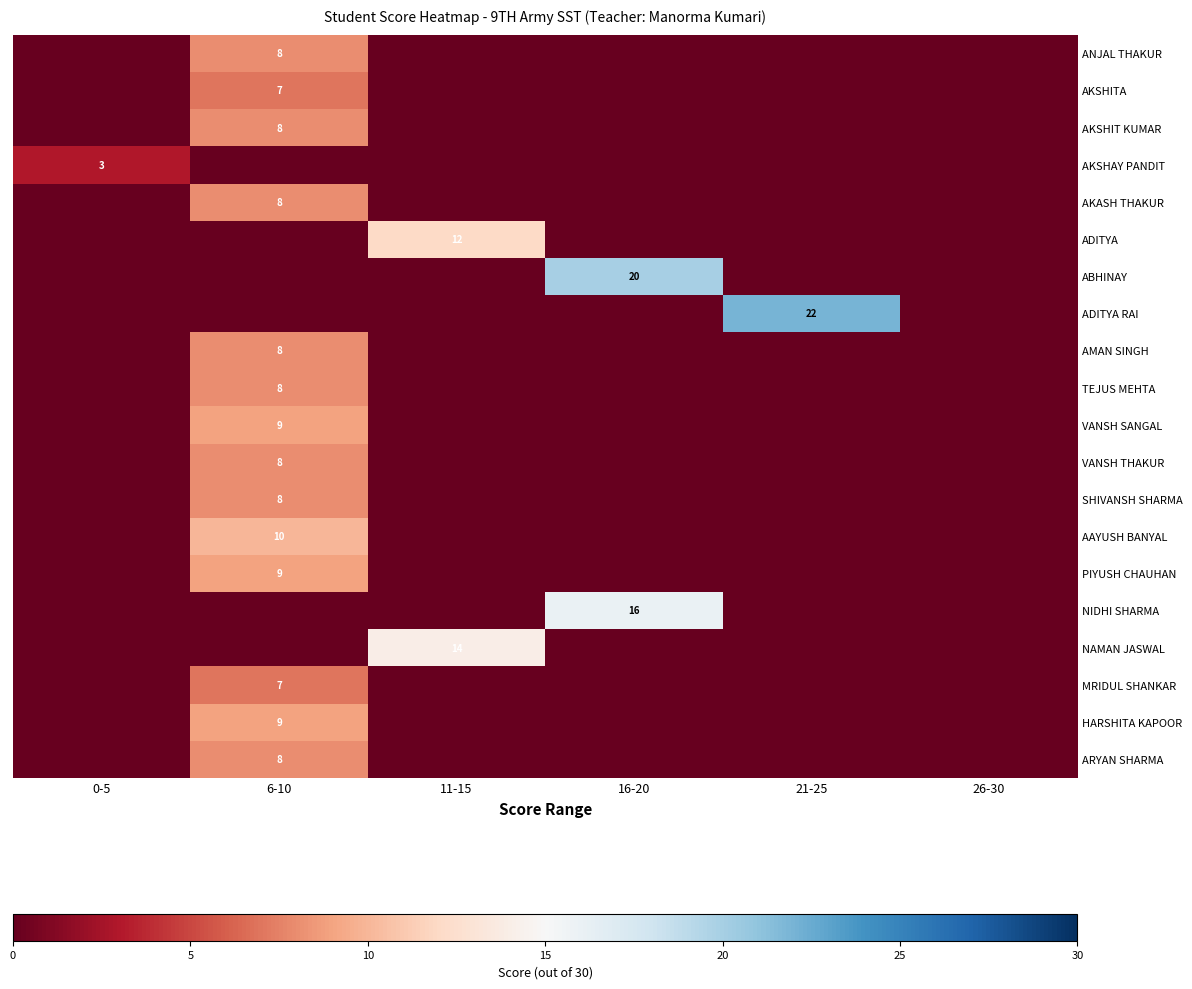

At 16-20, list the series in order from smallest to largest.

ANJAL THAKUR, AKSHITA, AKSHIT KUMAR, AKSHAY PANDIT, AKASH THAKUR, ADITYA, ADITYA RAI, AMAN SINGH, TEJUS MEHTA, VANSH SANGAL, VANSH THAKUR, SHIVANSH SHARMA, AAYUSH BANYAL, PIYUSH CHAUHAN, NAMAN JASWAL, MRIDUL SHANKAR, HARSHITA KAPOOR, ARYAN SHARMA, NIDHI SHARMA, ABHINAY